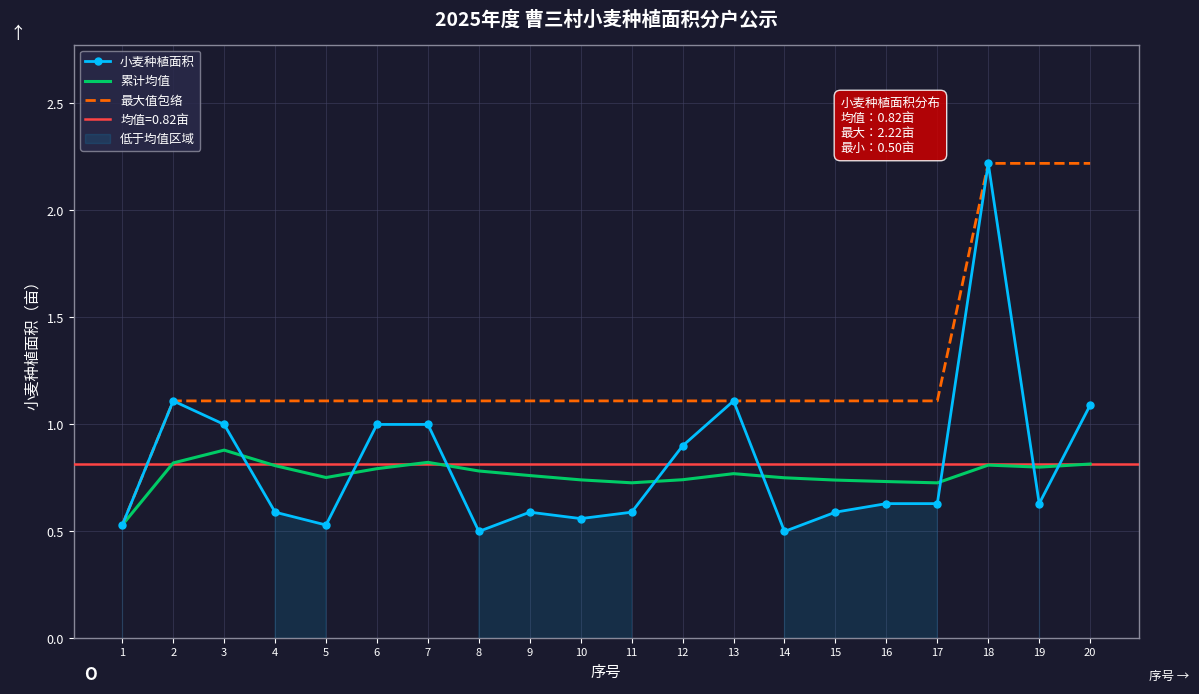

Rank the series by their maximum value, from lowest to highest.

累计均值, 小麦种植面积, 最大值包络